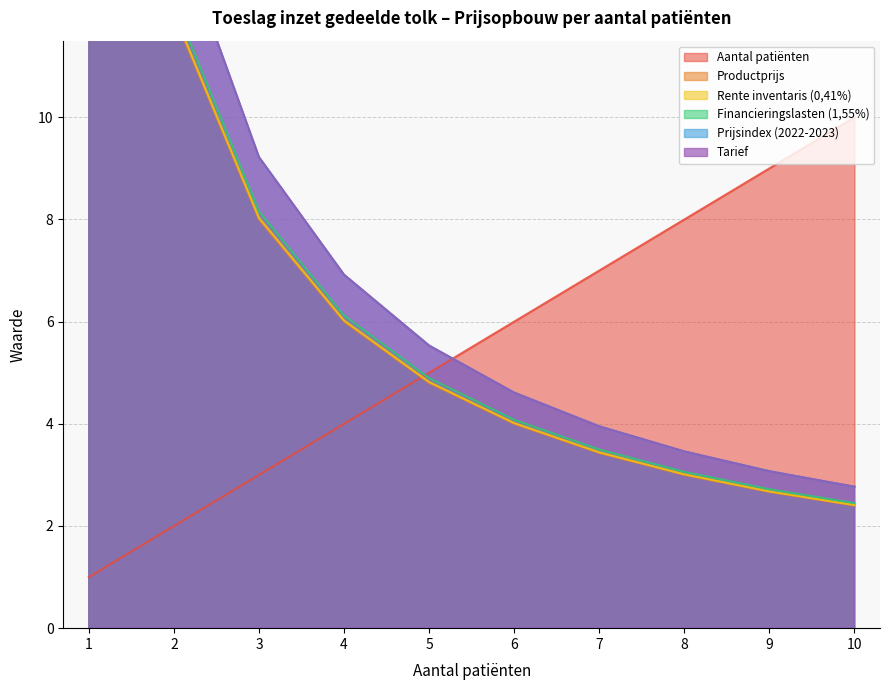

True or false: Prijsindex (2022-2023) has a value of 12.1 at 4.

False